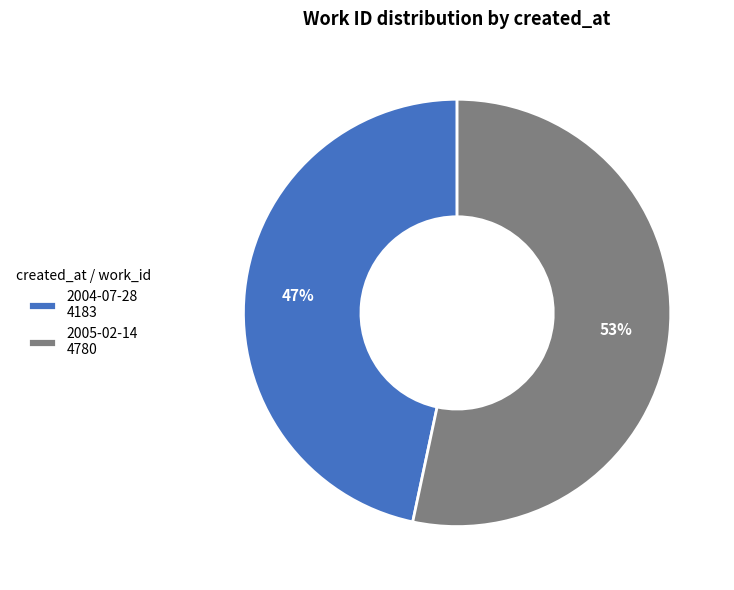

What percentage is the 2004-07-28 slice, to the nearest percent?

47%